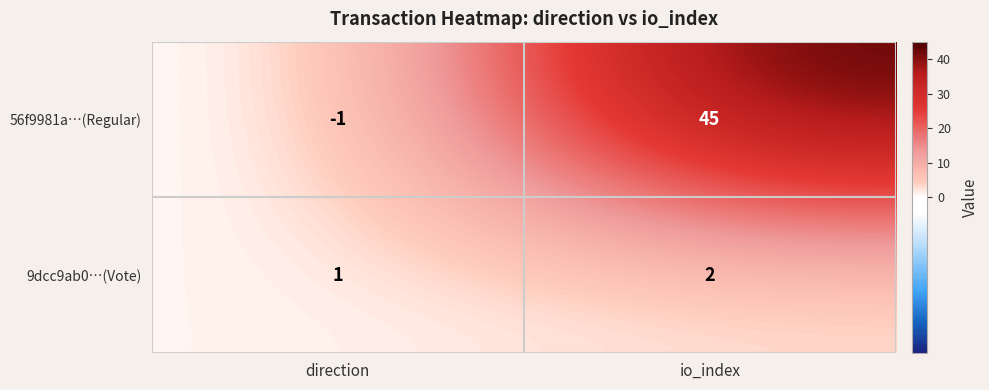

What is the sum of the 9dcc9ab0…(Vote) values at io_index and direction?

3